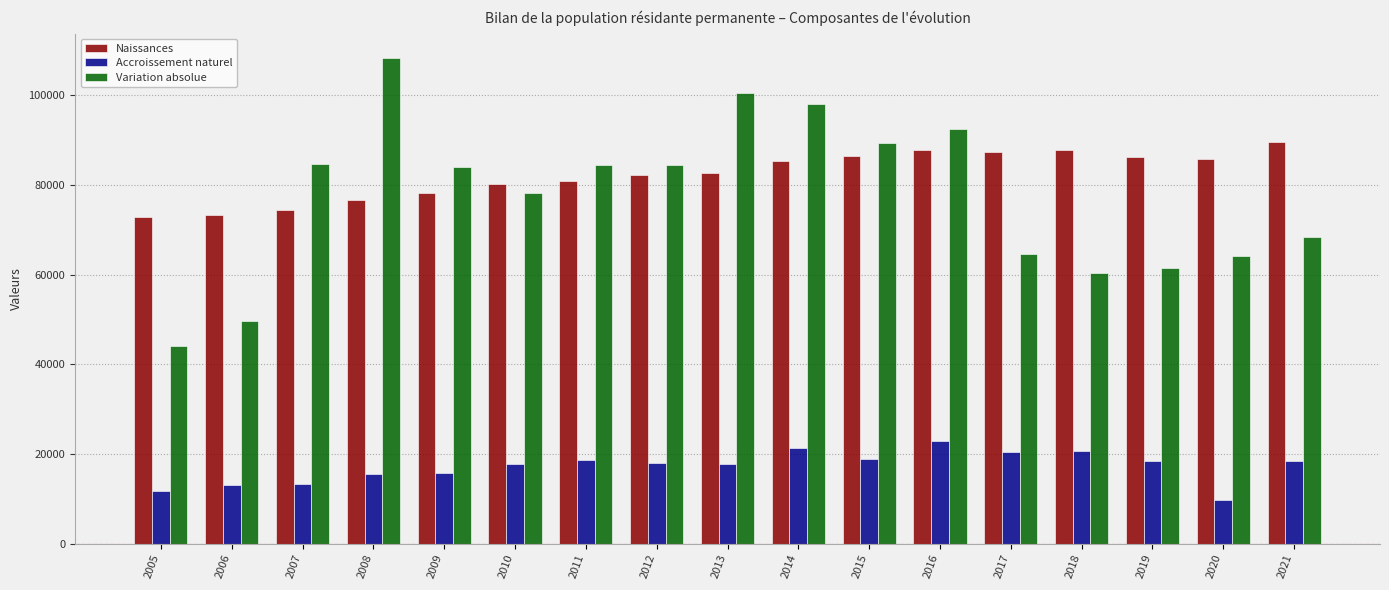

What is the smallest value displayed?

9719